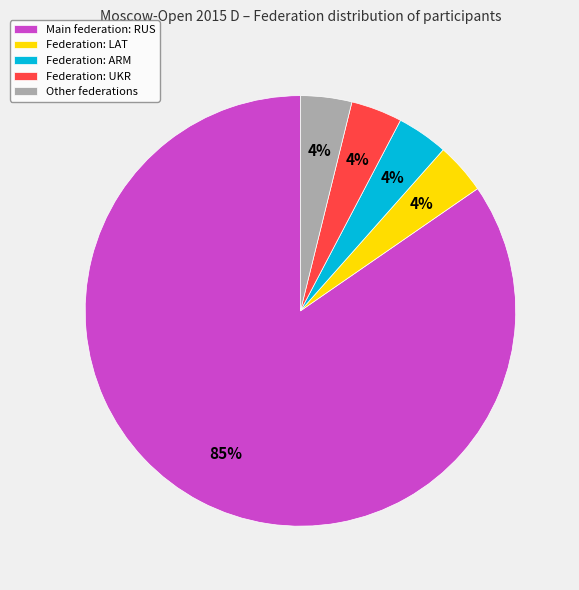

To the nearest percent, what is the average slice percentage?

20%